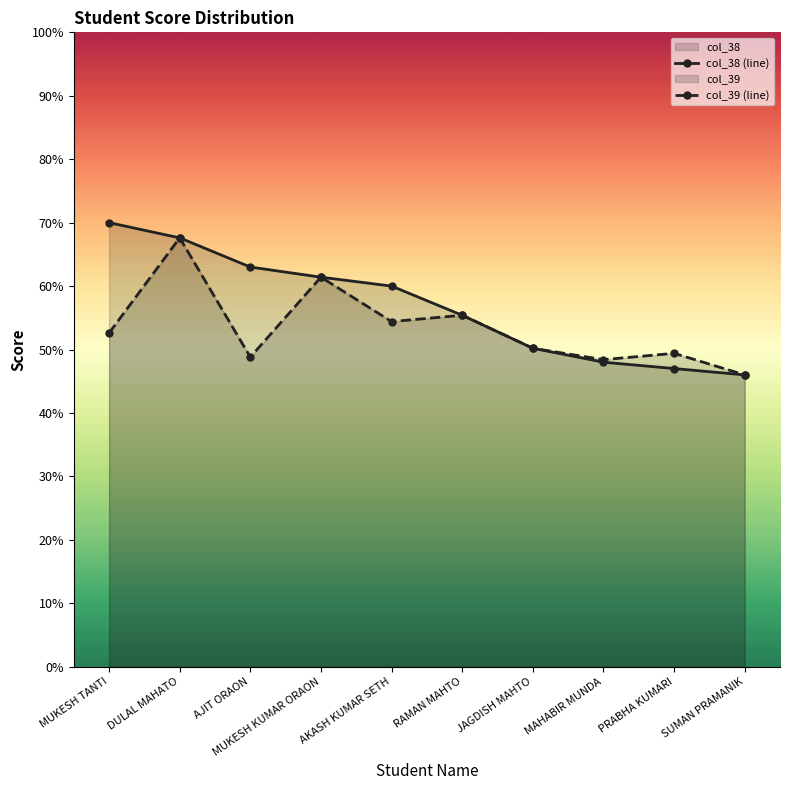

How many data points in col_39 (line) are less than 52?

5